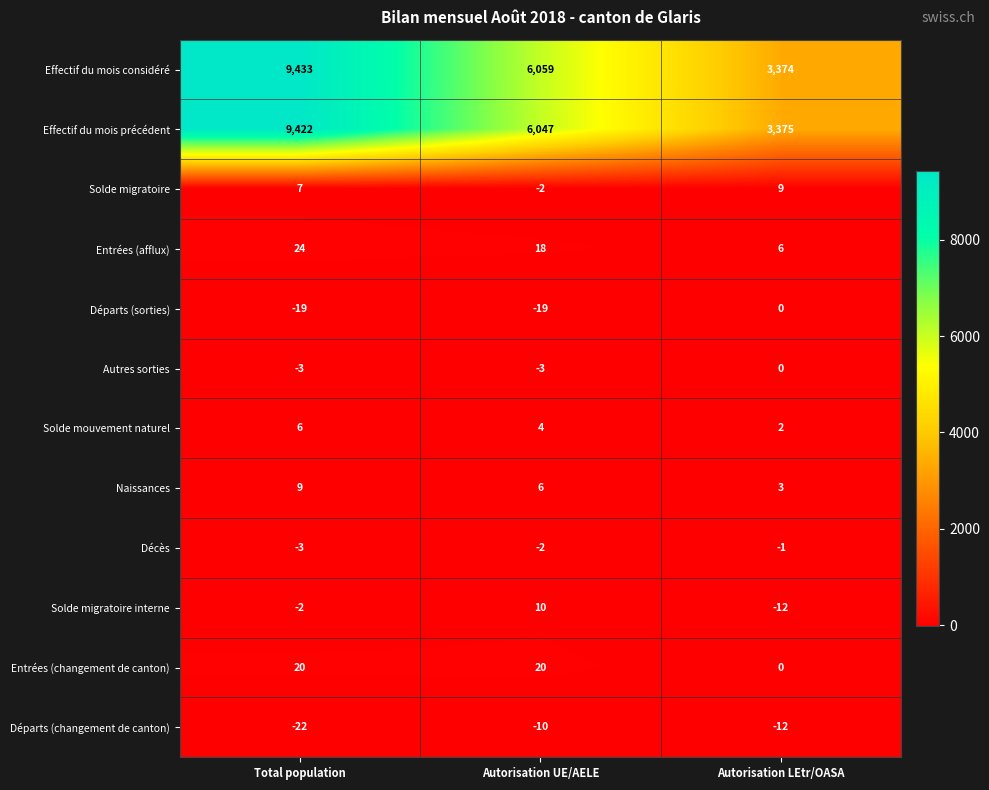

What is the spread (max minus min) of values at Autorisation UE/AELE?

6078